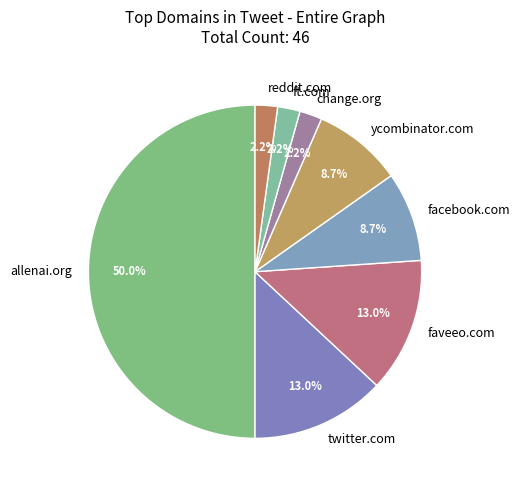

Which slice is the largest?

allenai.org